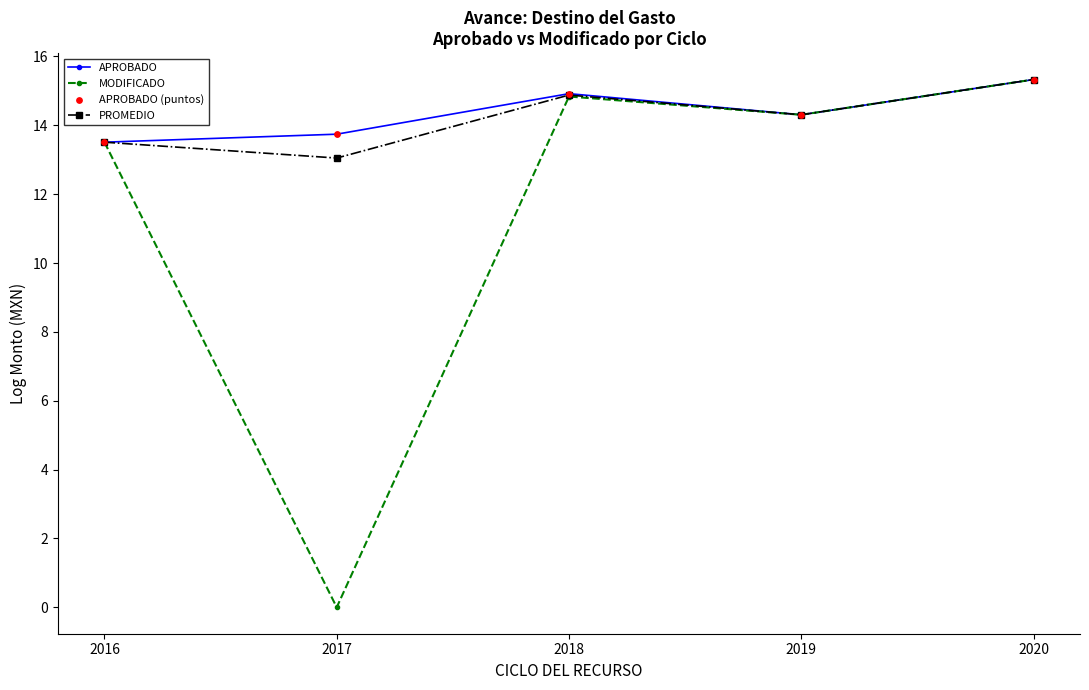

What is the difference between the highest and lowest values at 2017?

13.7